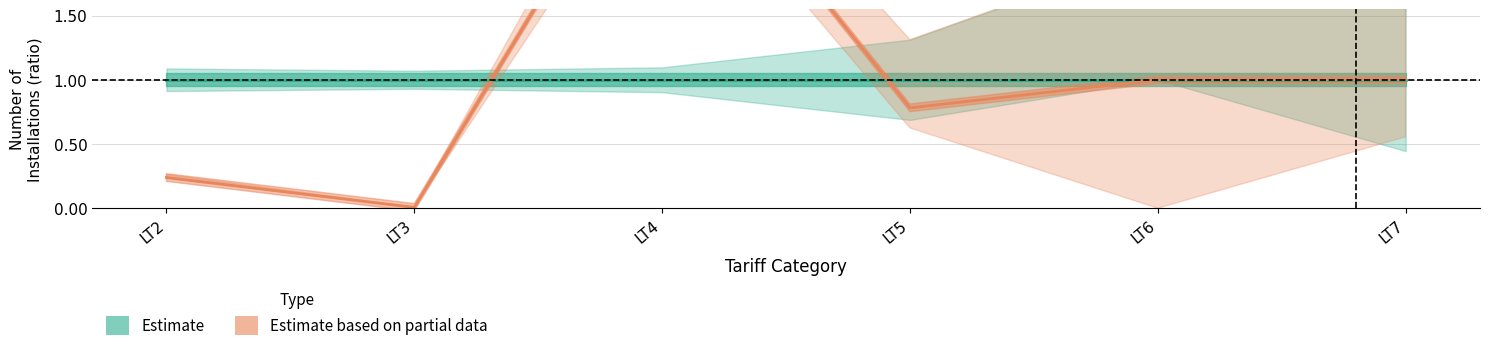

True or false: Estimate has more than 2 interior local peaks.

False